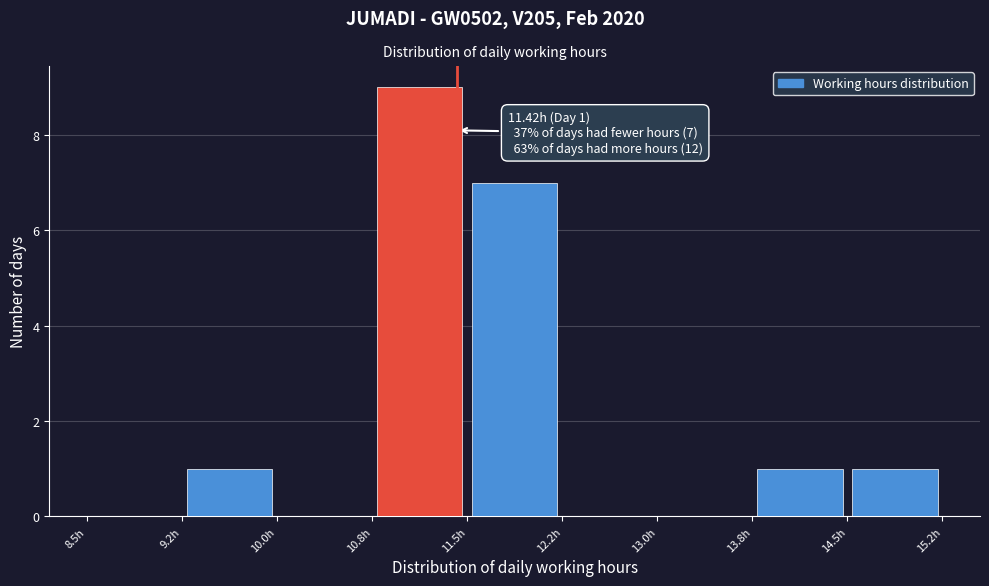

Which range on the x-axis has the tallest bar?

10.75 to 11.50